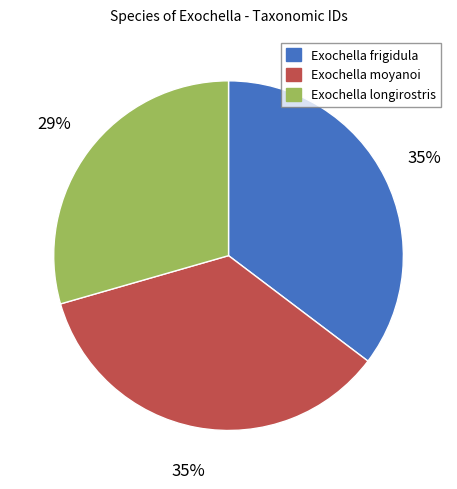

Combined, do Exochella moyanoi and Exochella frigidula account for over 50%?

Yes